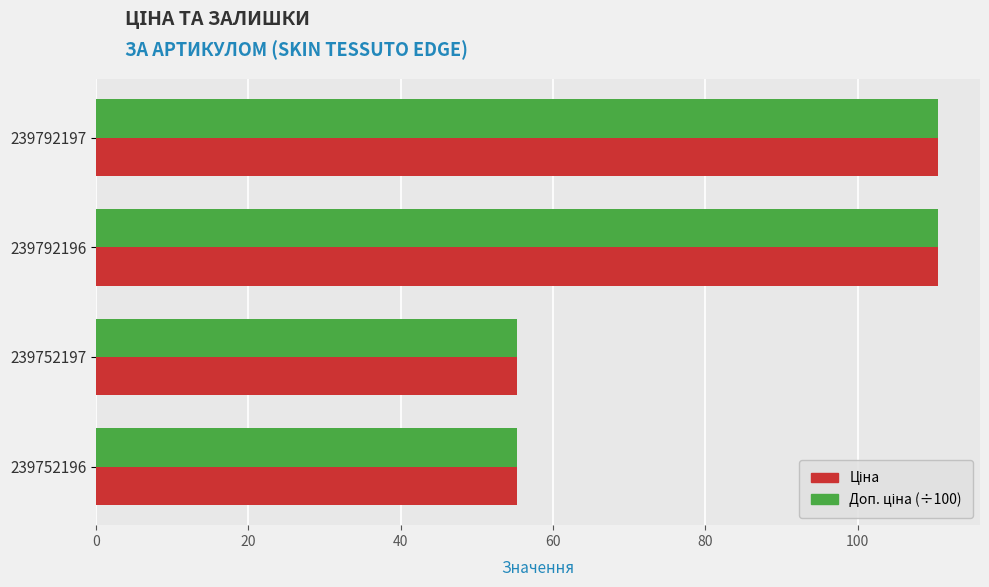

What is the total value across all series at 239752197?

110.6